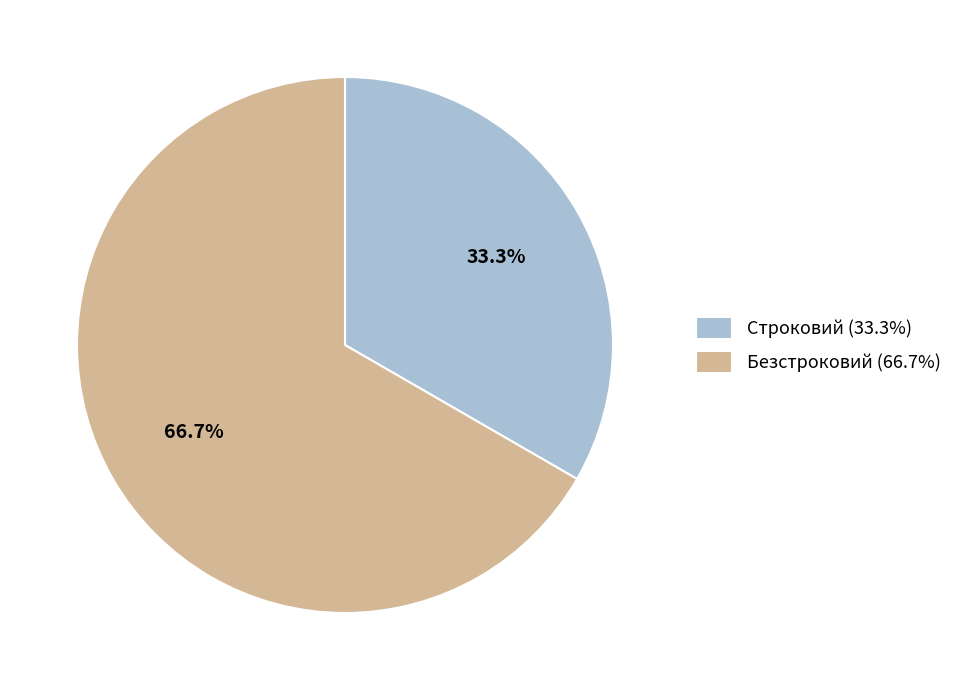

How many segments does this pie chart have?

2